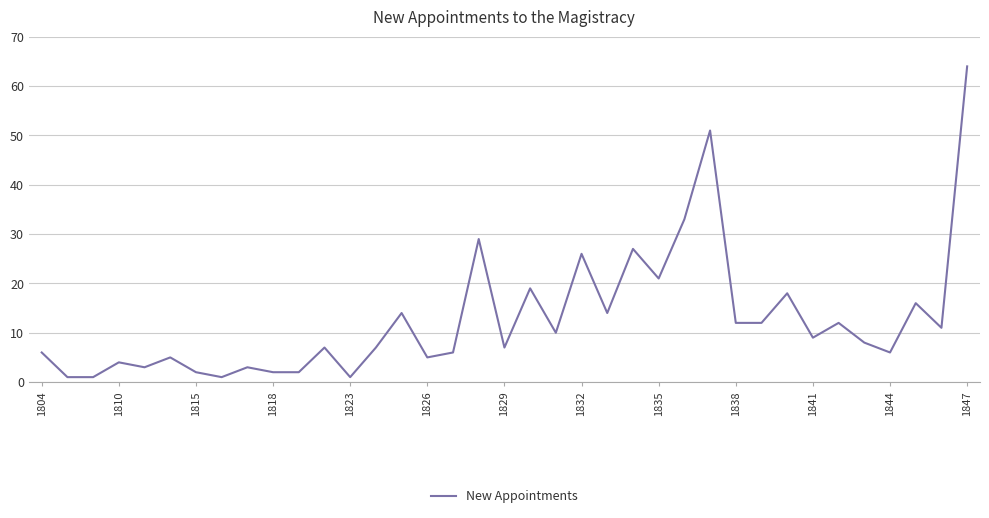

What is the greatest value displayed?

64